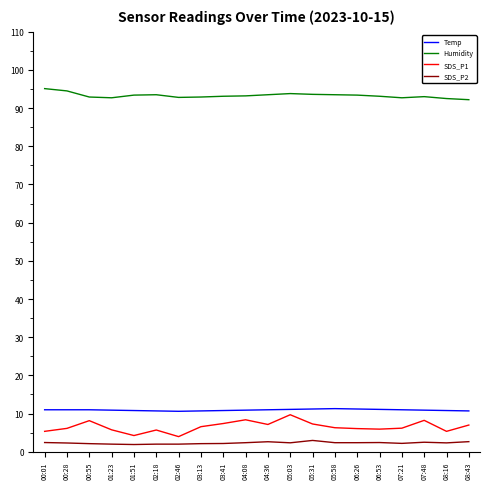

The SDS_P1 series shows 12.6 at 05:31. True or false?

False